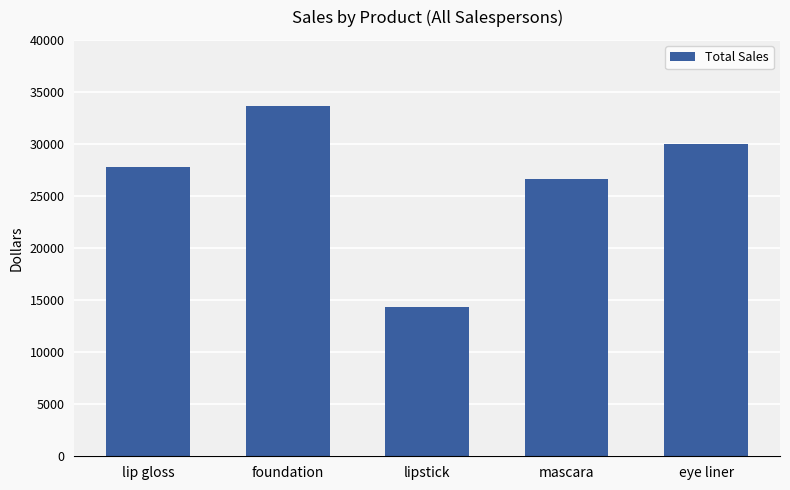

What is the approximate value at lip gloss?

27820.4